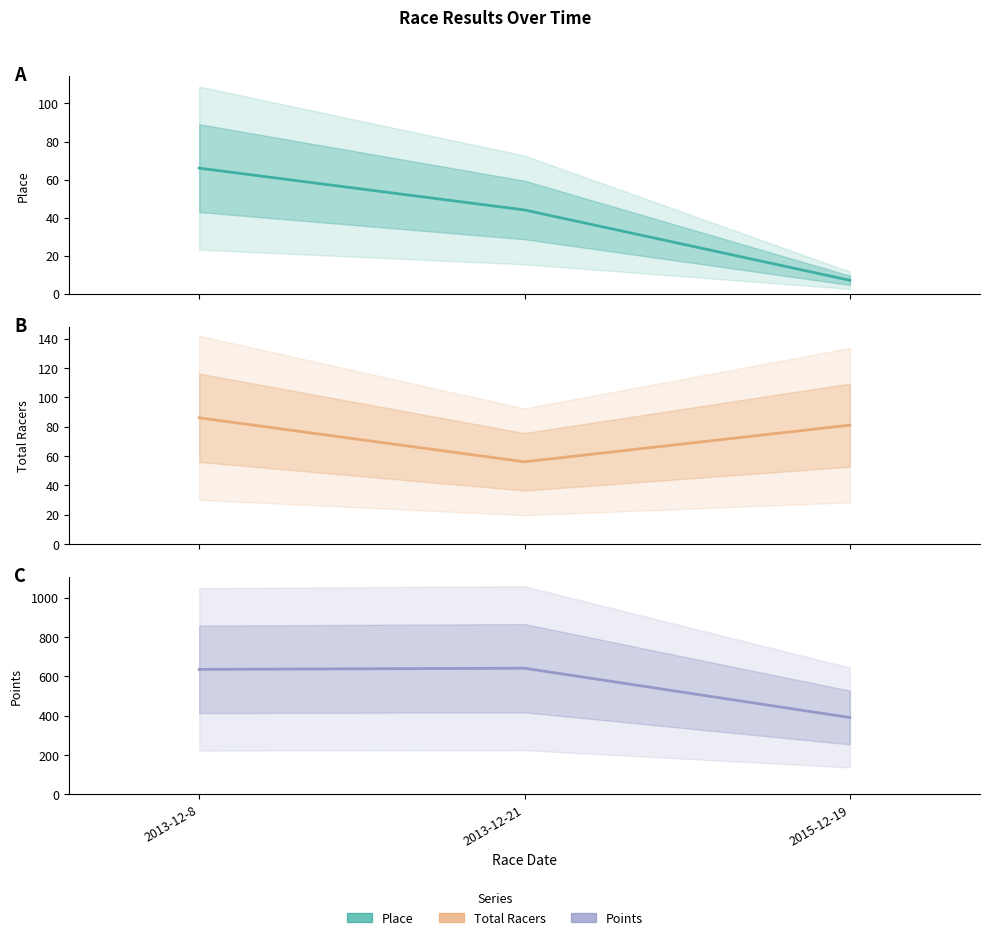

What position from the right is 2015-12-19?

1